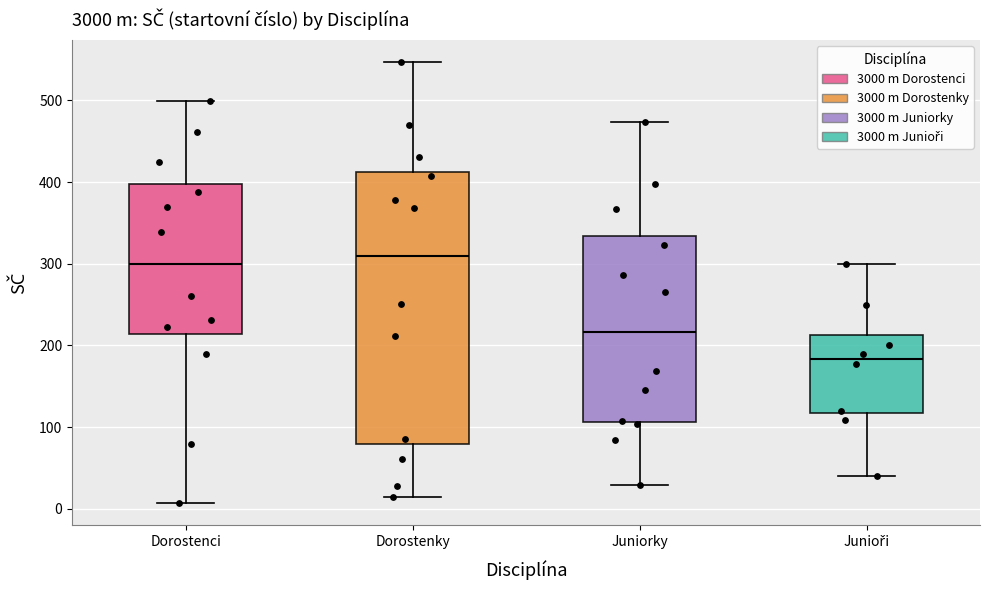

Reading left to right, transcribe this box plot: for each box, give where its median line is, the range the box spans, and where its two whiskers end, as read against the y-axis. The values are not printed on the chart, so give them approximately, as read against the axis.

Dorostenci: median 300, box 210 to 400, whiskers 10 to 500
Dorostenky: median 310, box 80 to 410, whiskers 20 to 550
Juniorky: median 220, box 110 to 330, whiskers 30 to 470
Junioři: median 180, box 120 to 210, whiskers 40 to 300